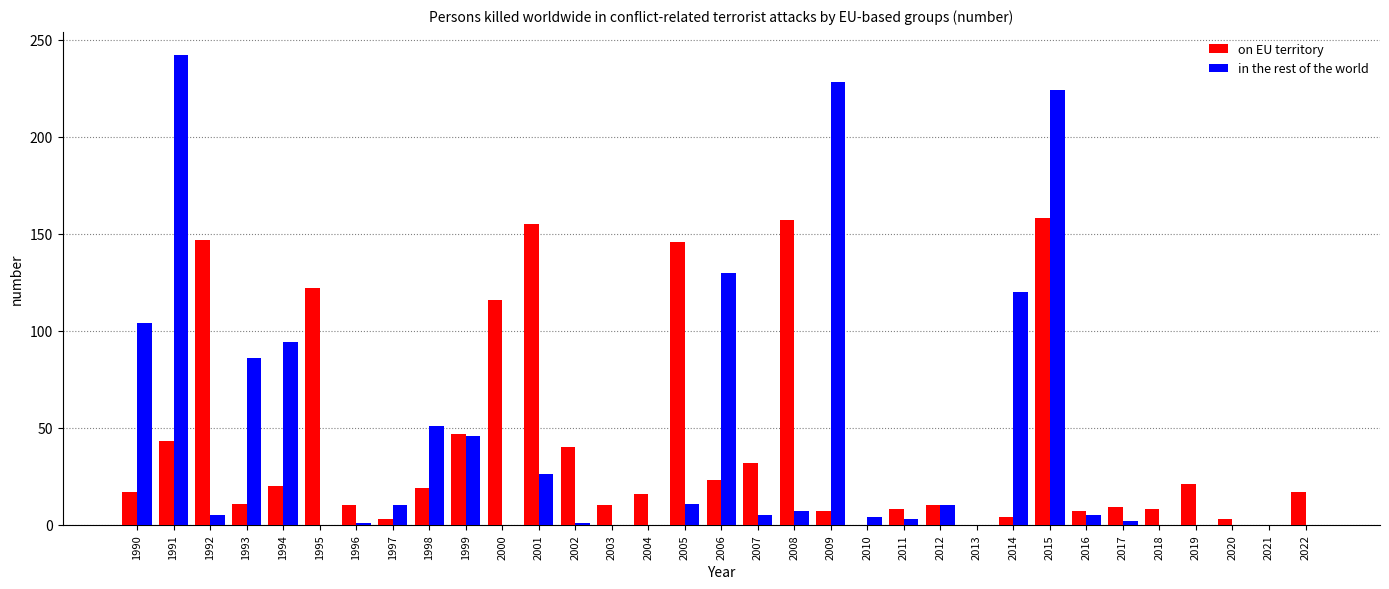

How many groups of bars are there?

33